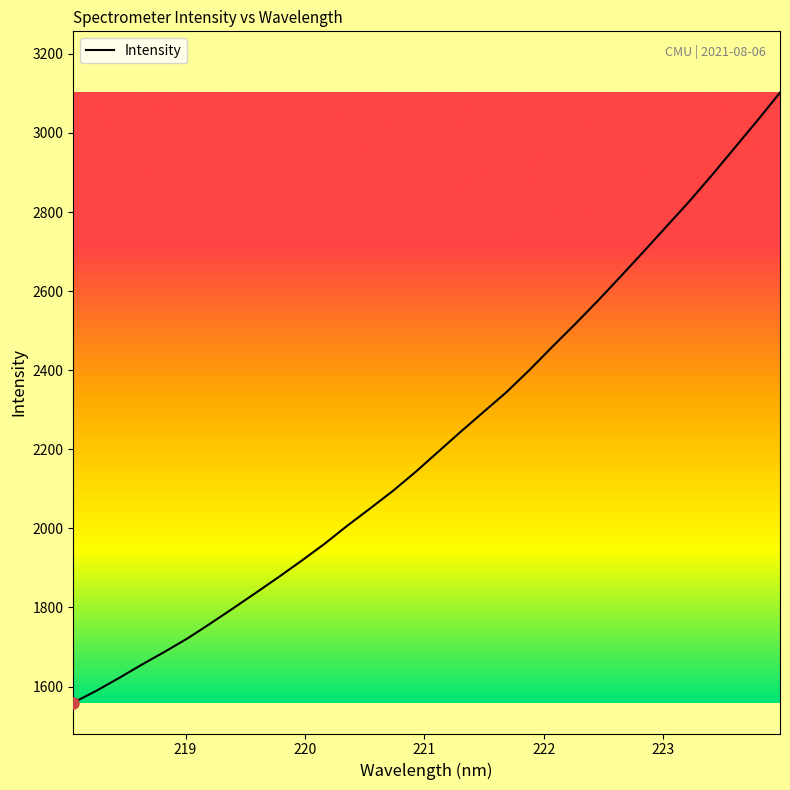

What is the minimum value shown in the chart?

1559.3